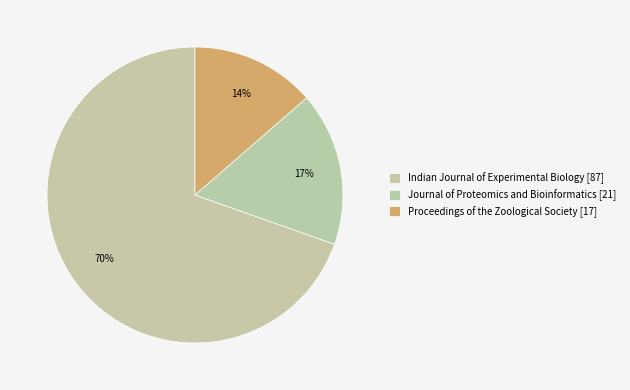

The Journal of Proteomics and Bioinformatics slice represents 6% of the pie. True or false?

False